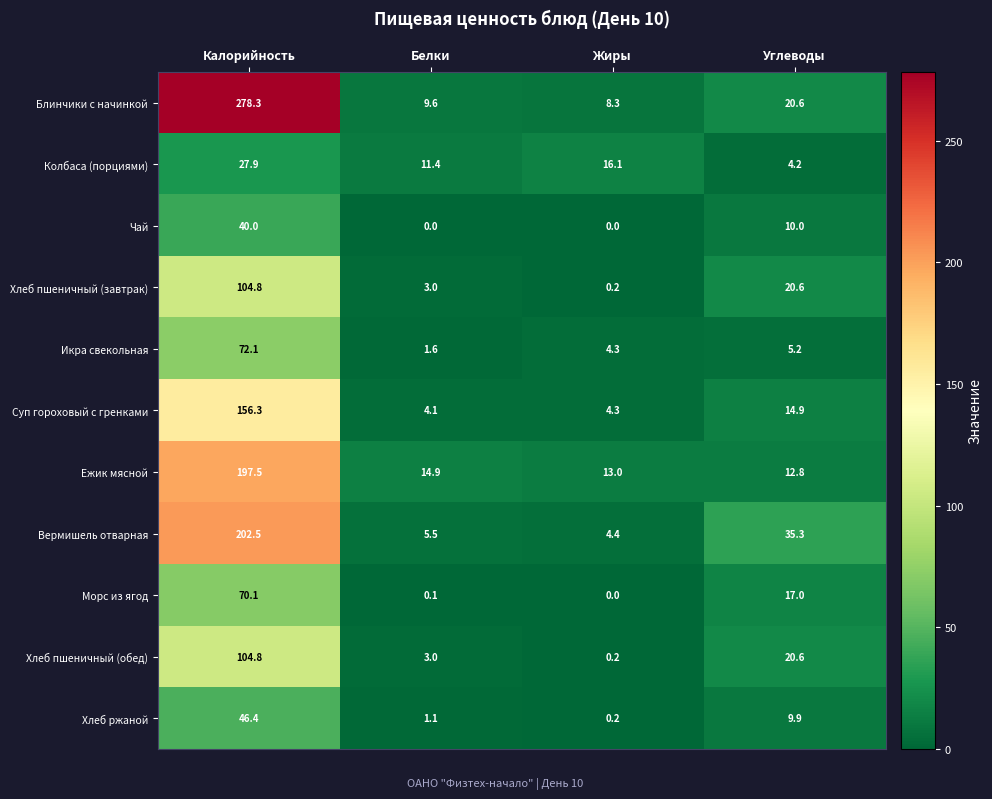

Is it true that Ежик мясной equals 23.7 at Белки?

False